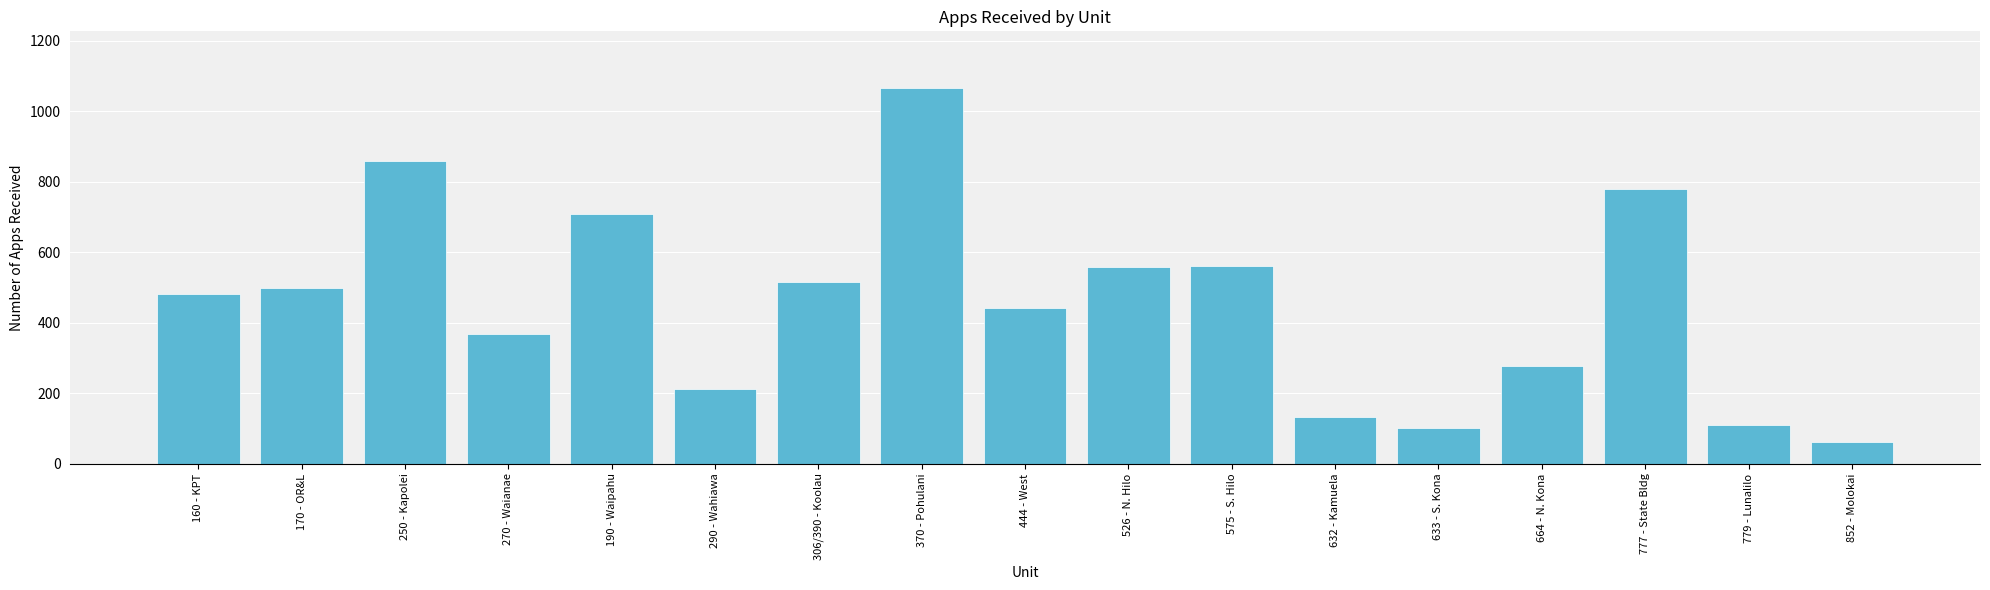

Which label corresponds to the largest value in the chart?

370 - Pohulani